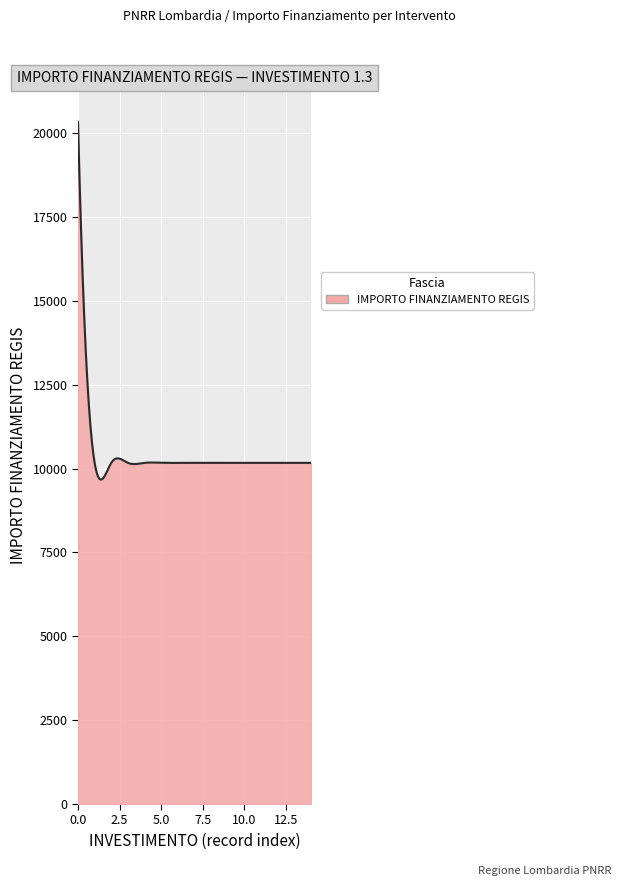

What is the greatest value displayed?

20344.0